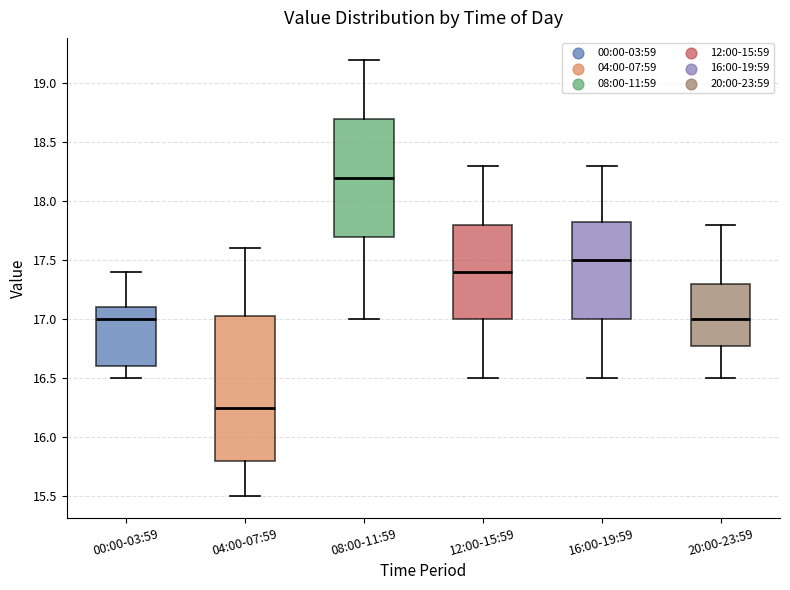

Reading left to right, read every box against the y-axis: the position of its median line, the range the box covers, and the ends of its whiskers. The values are not printed on the chart, so give them approximately, as read against the axis.

00:00-03:59: median 17.00, box 16.60 to 17.10, whiskers 16.50 to 17.40
04:00-07:59: median 16.25, box 15.80 to 17.05, whiskers 15.50 to 17.60
08:00-11:59: median 18.20, box 17.70 to 18.70, whiskers 17.00 to 19.20
12:00-15:59: median 17.40, box 17.00 to 17.80, whiskers 16.50 to 18.30
16:00-19:59: median 17.50, box 17.00 to 17.85, whiskers 16.50 to 18.30
20:00-23:59: median 17.00, box 16.80 to 17.30, whiskers 16.50 to 17.80